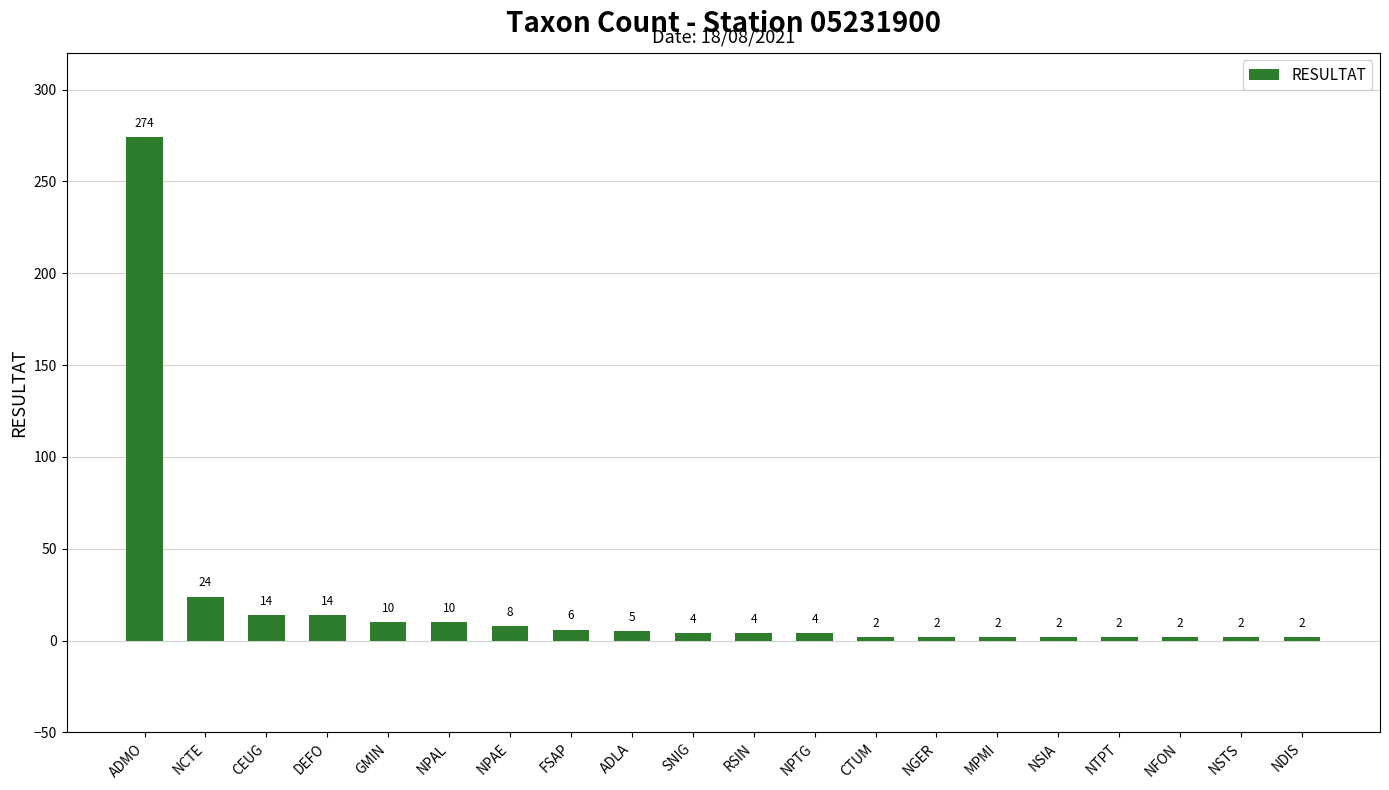

What is the maximum value shown in the chart?

274